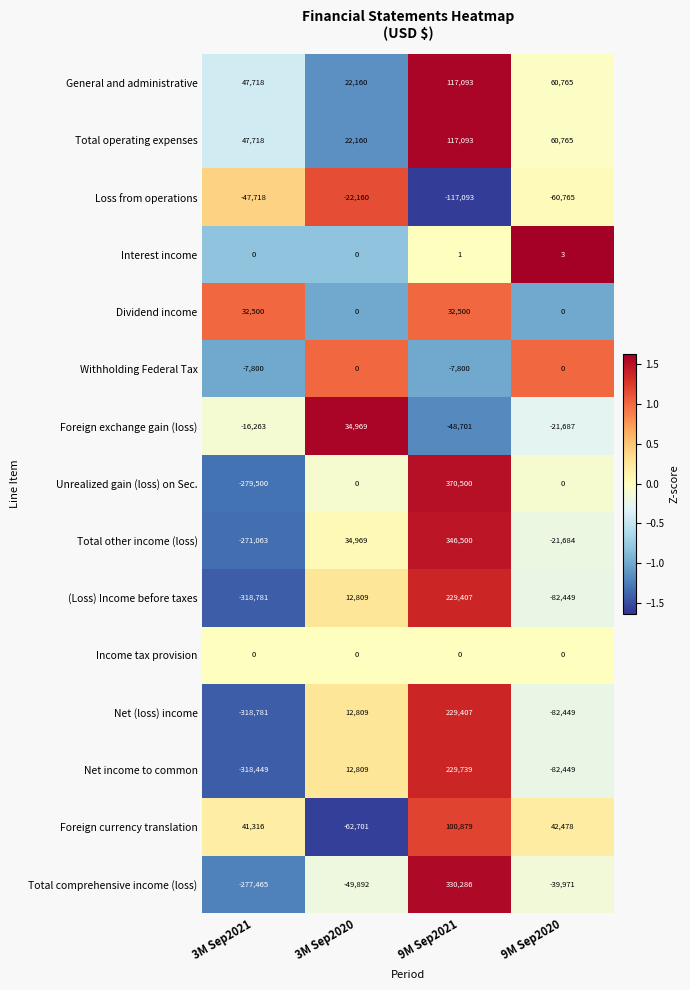

Is the value of Income tax provision at 3M Sep2020 greater than the value of (Loss) Income before taxes at 9M Sep2021?

No